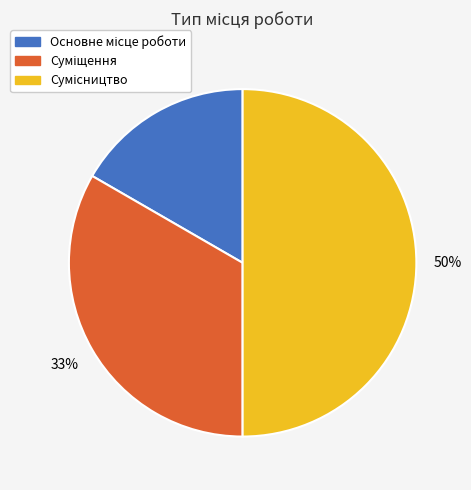

To the nearest percent, what is the average slice percentage?

33%